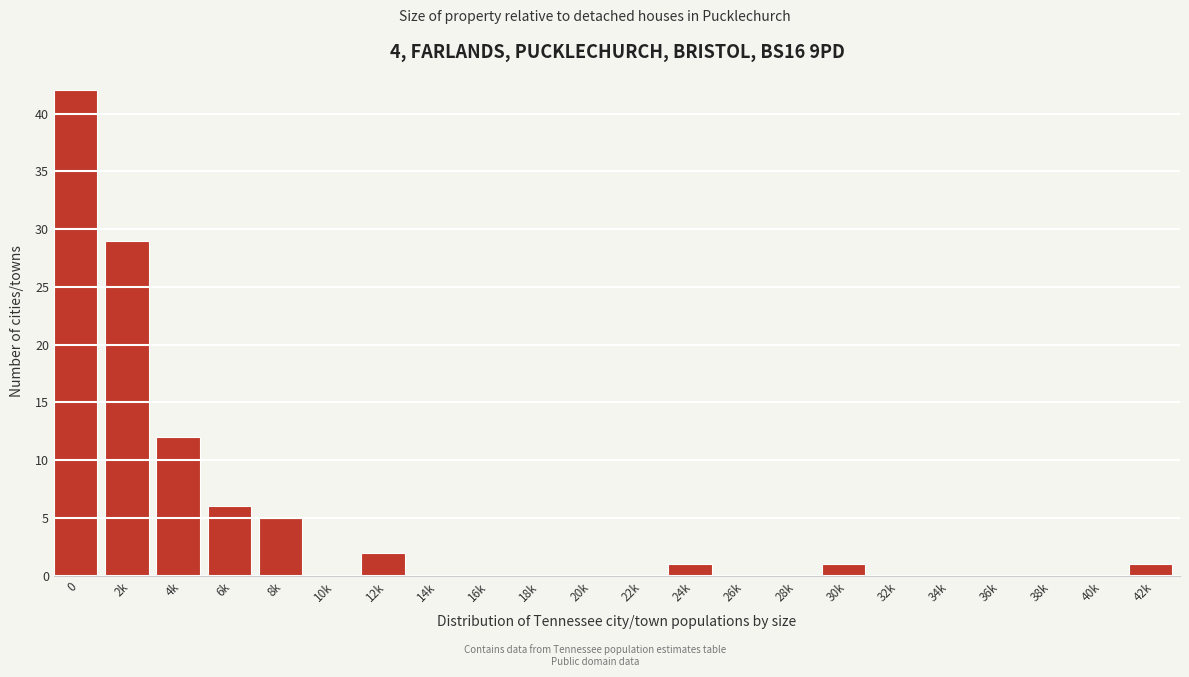

Reading right to left, extract all data points from this chart.

42k=1	40k=0	38k=0	36k=0	34k=0	32k=0	30k=1	28k=0	26k=0	24k=1	22k=0	20k=0	18k=0	16k=0	14k=0	12k=2	10k=0	8k=5	6k=6	4k=12	2k=29	0=42